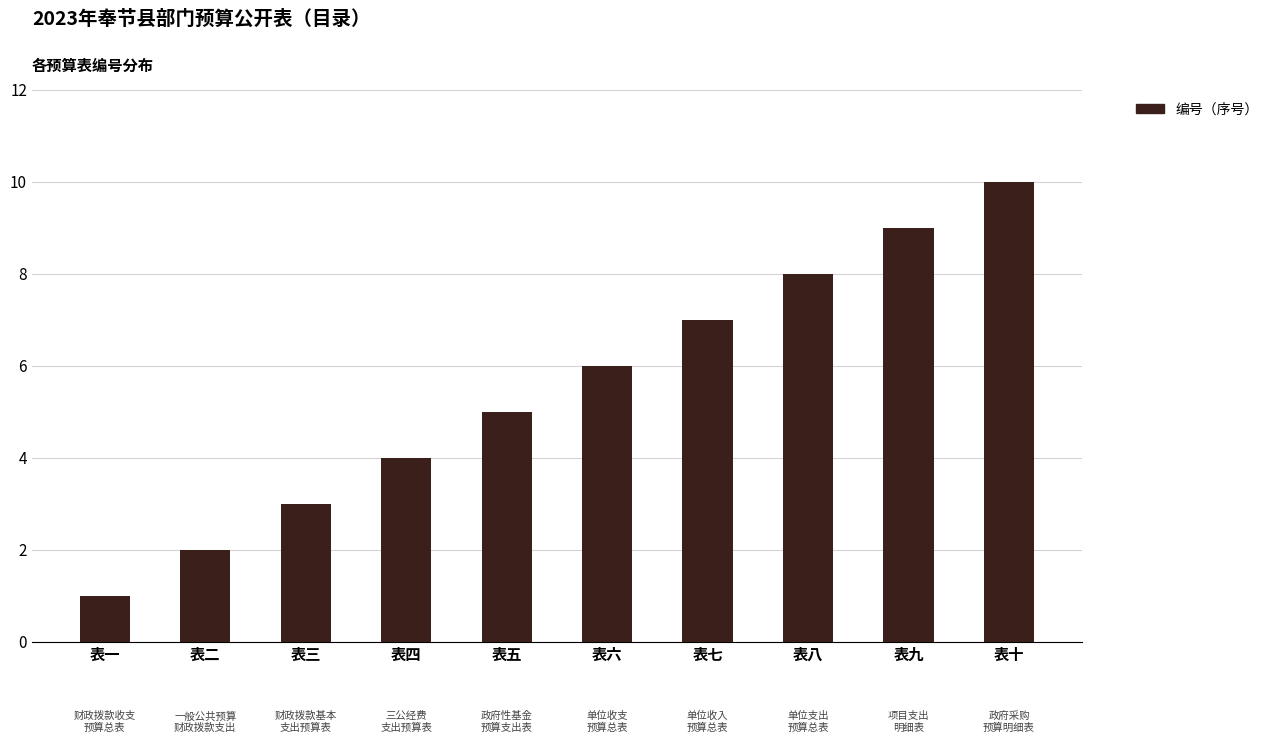

What is the label of the 3rd bar from the left?

表三